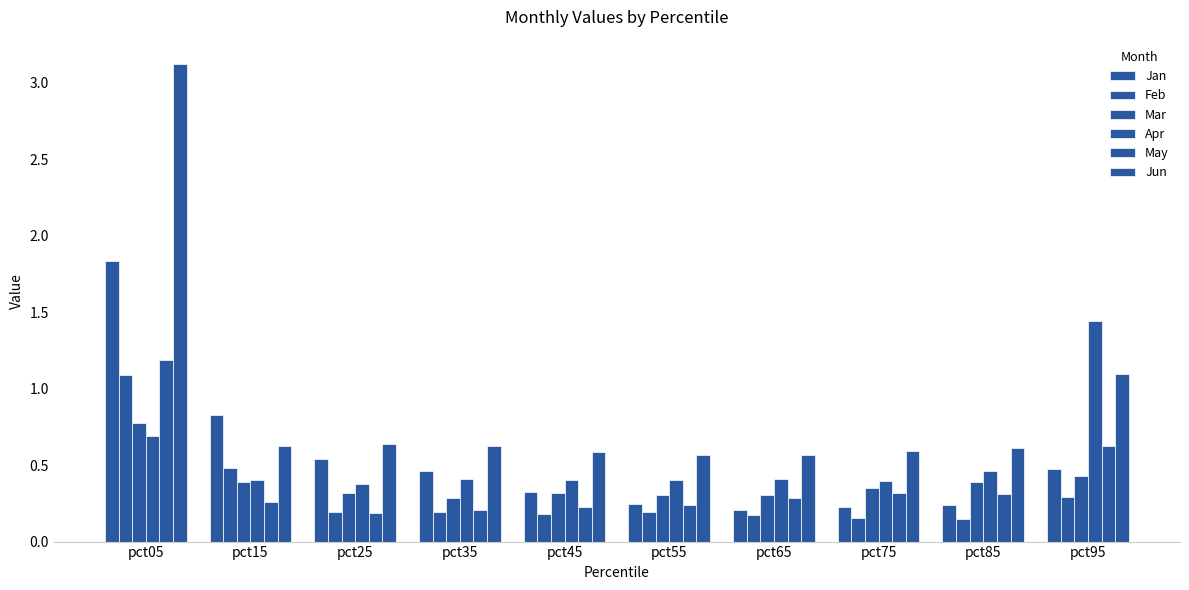

Reading right to left, list all the values displayed in this chart.

Jan: 0.5	0.2	0.2	0.2	0.2	0.3	0.5	0.5	0.8	1.8
Feb: 0.3	0.1	0.2	0.2	0.2	0.2	0.2	0.2	0.5	1.1
Mar: 0.4	0.4	0.3	0.3	0.3	0.3	0.3	0.3	0.4	0.8
Apr: 1.4	0.5	0.4	0.4	0.4	0.4	0.4	0.4	0.4	0.7
May: 0.6	0.3	0.3	0.3	0.2	0.2	0.2	0.2	0.3	1.2
Jun: 1.1	0.6	0.6	0.6	0.6	0.6	0.6	0.6	0.6	3.1